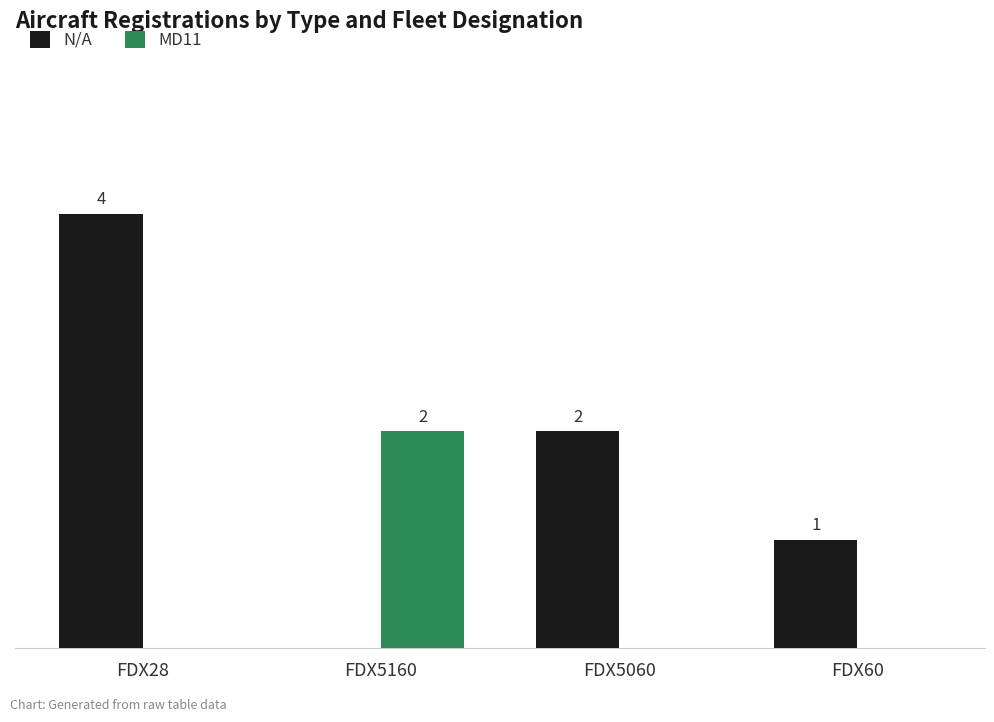

Which series has the largest total across all categories?

N/A